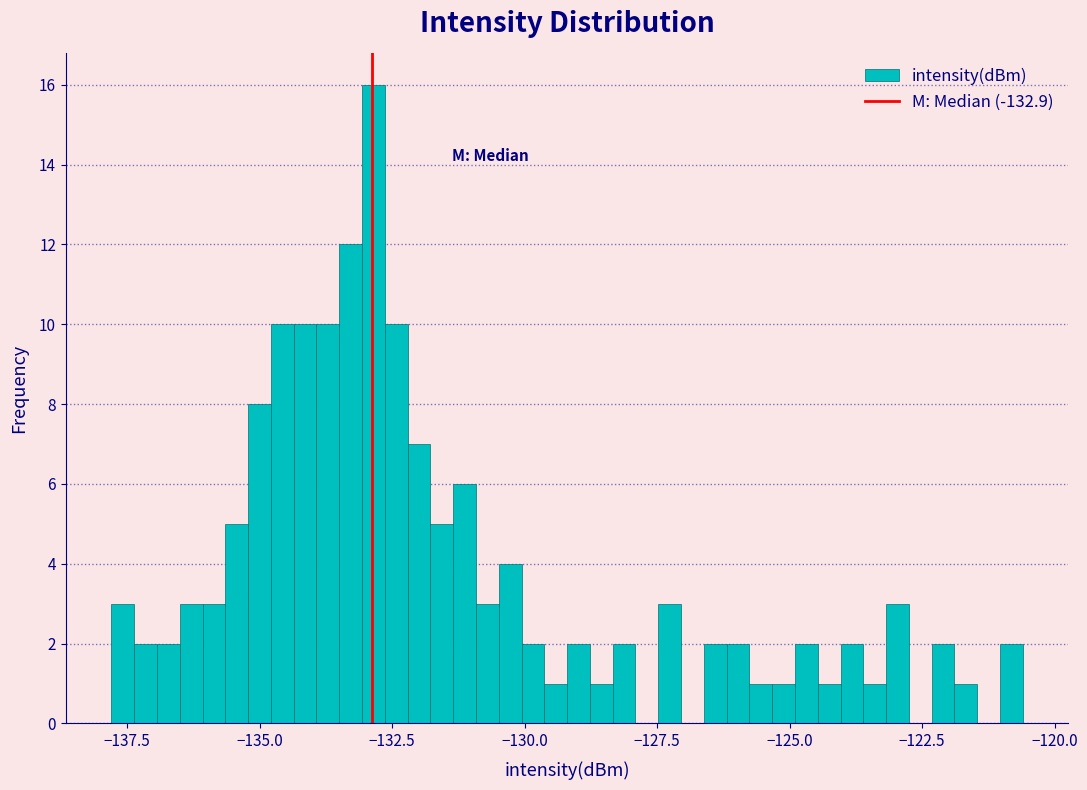

Around what value on the x-axis is the tallest bar? Give the approximate position of its centre, as read against the axis.

-133.0